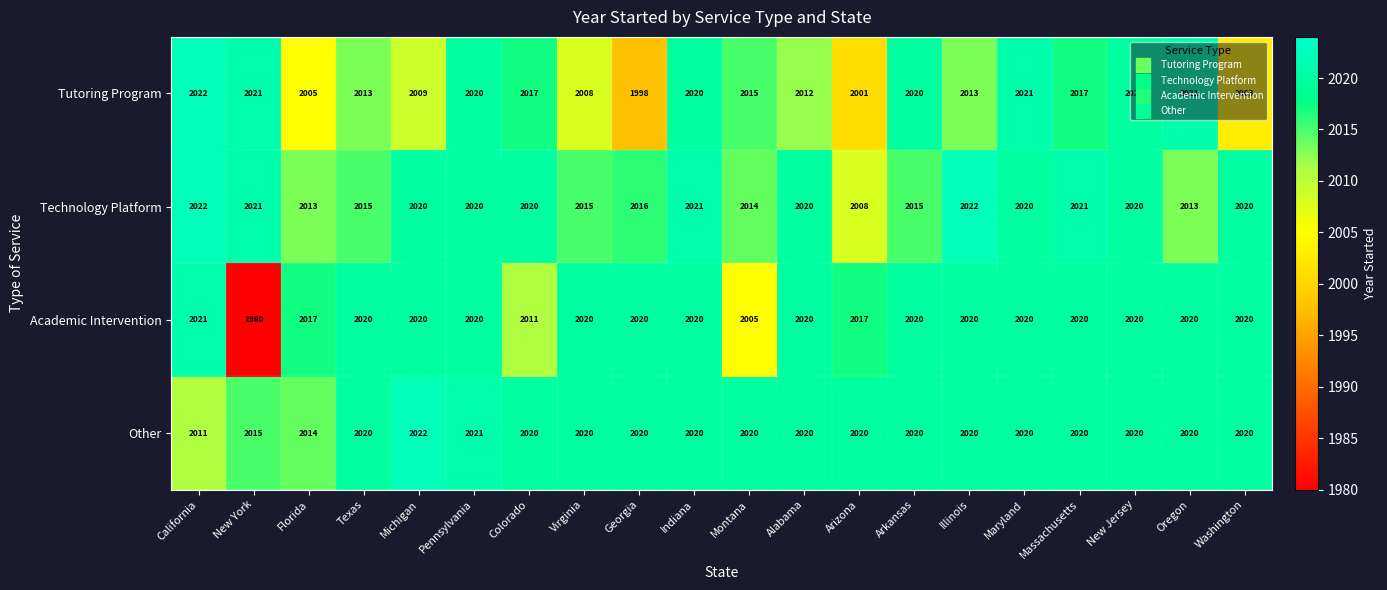

Where is Academic Intervention nearest to the value 2000?

Montana